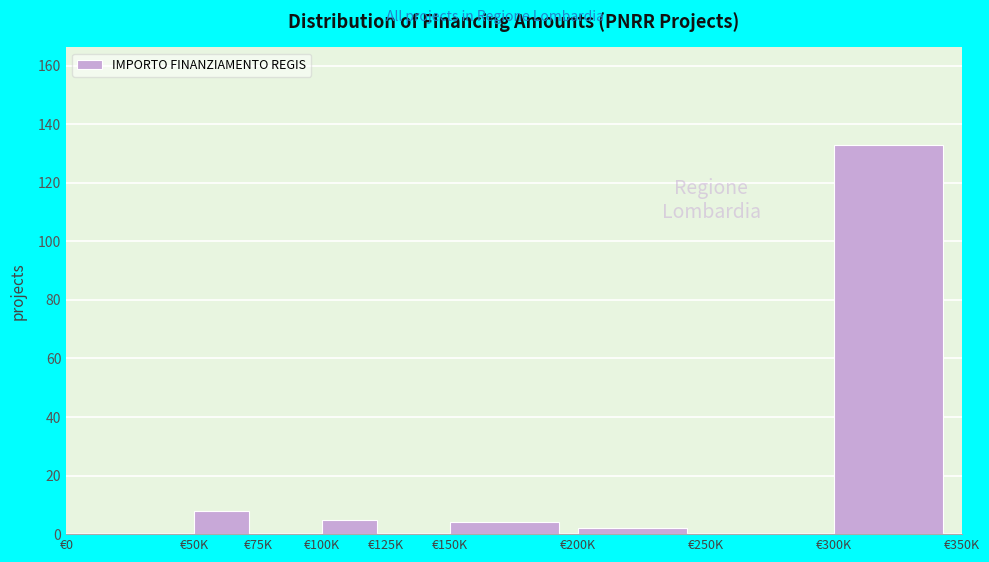

Reading left to right, list all the values displayed in this chart.

€0=0	€50K=8	€75K=0	€100K=5	€125K=0	€150K=4	€200K=2	€250K=0	€300K=133